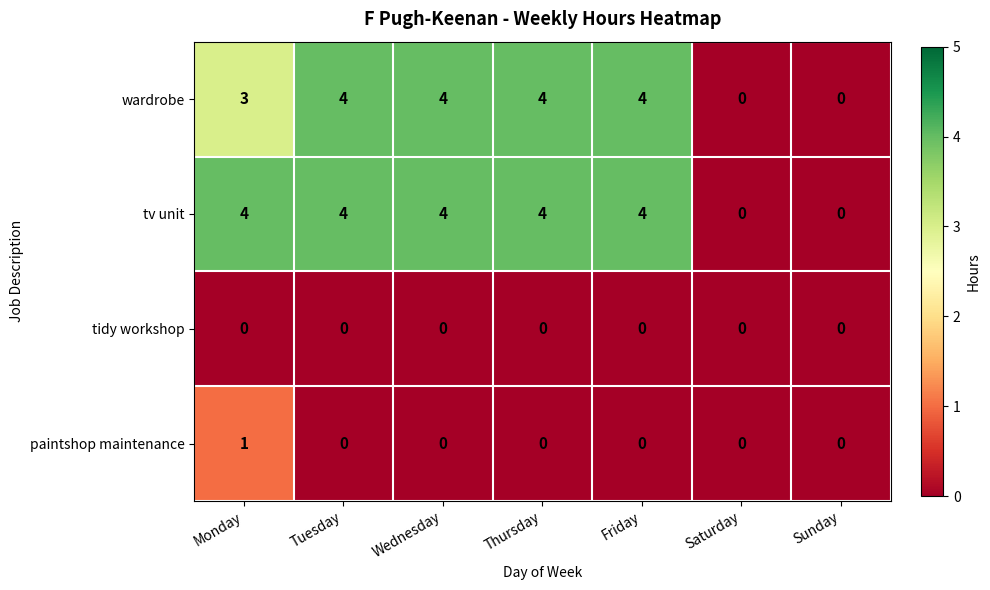

Is it true that tidy workshop equals 0 at Wednesday?

True